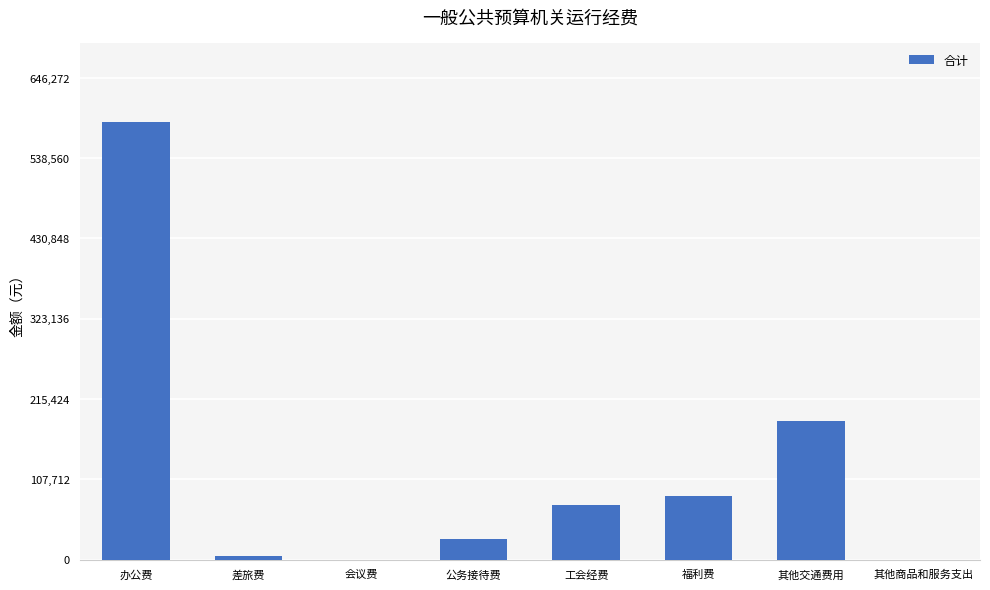

Read the value at 公务接待费.

27000.0